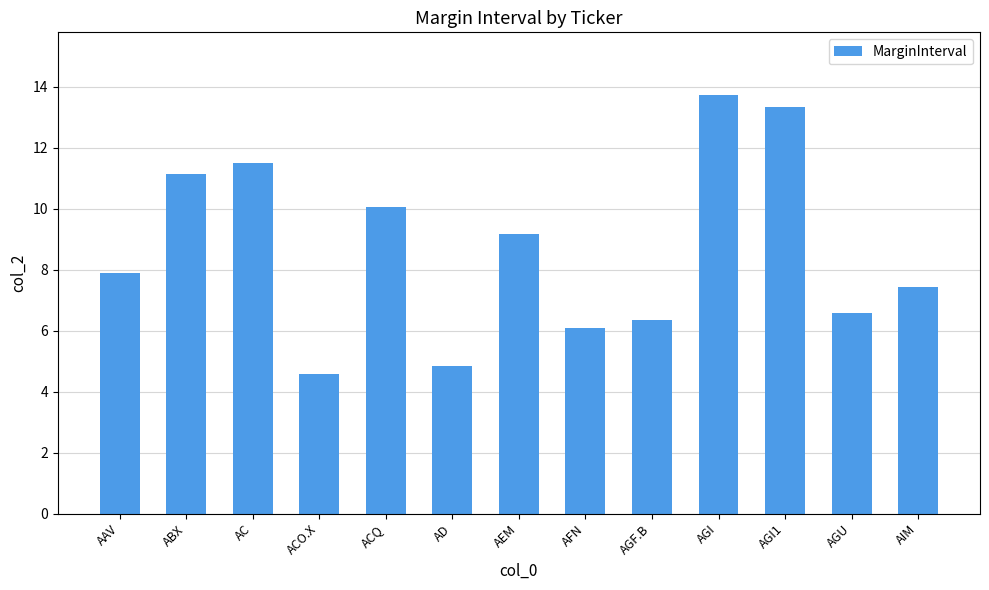

What is the difference between the second highest and minimum values?

8.8